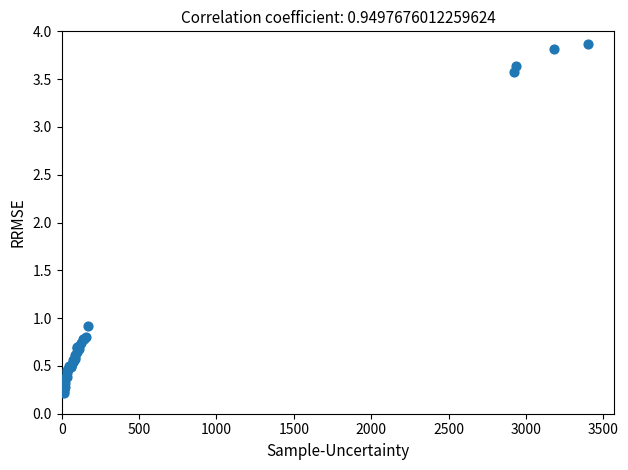

What Y value in the scatter plot is closest to 2?

0.9